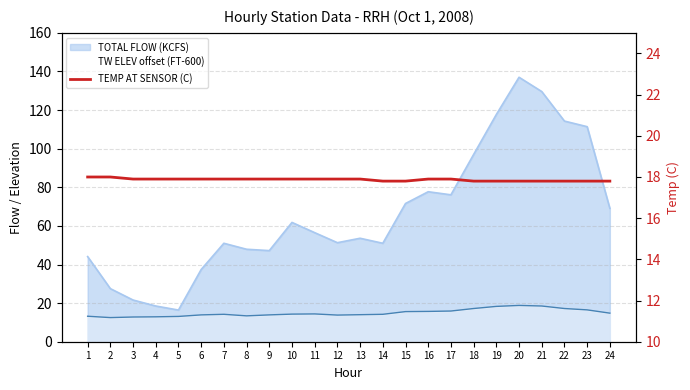

What is the difference between the maximum and second lowest values?

0.2